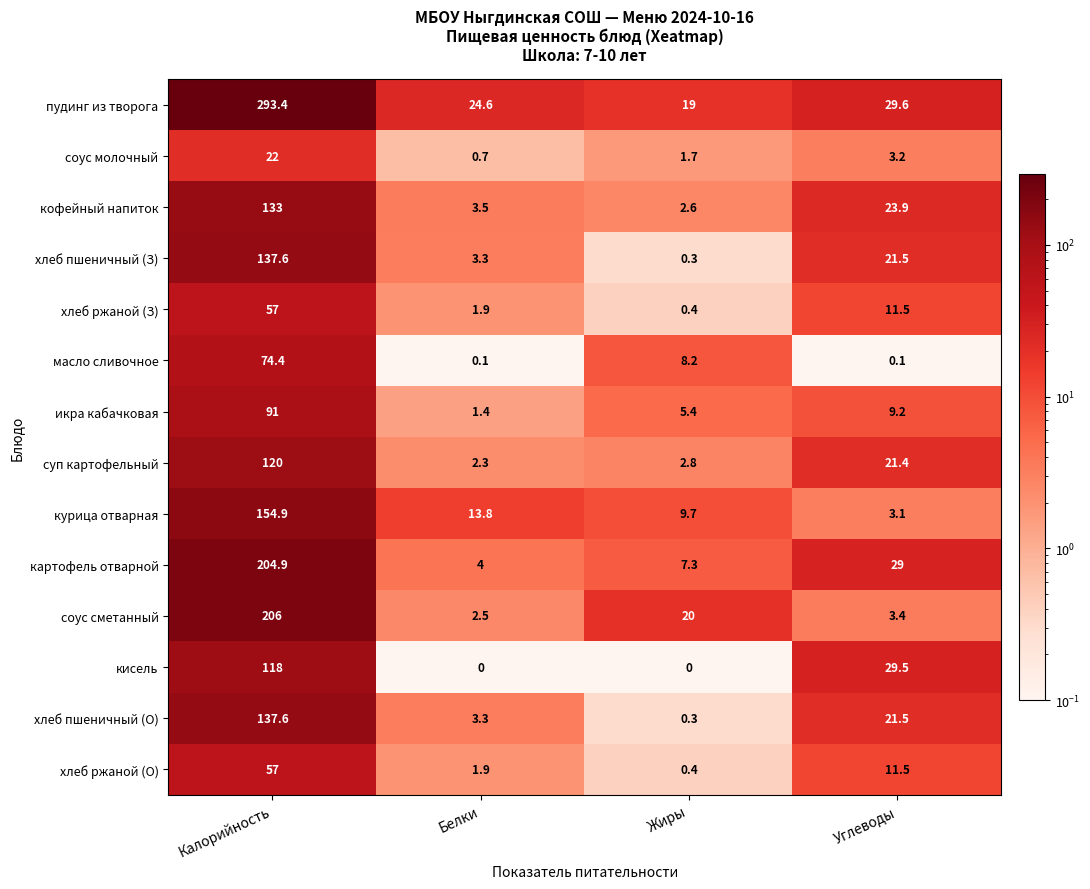

Is it true that пудинг из творога equals 39.4 at Углеводы?

False